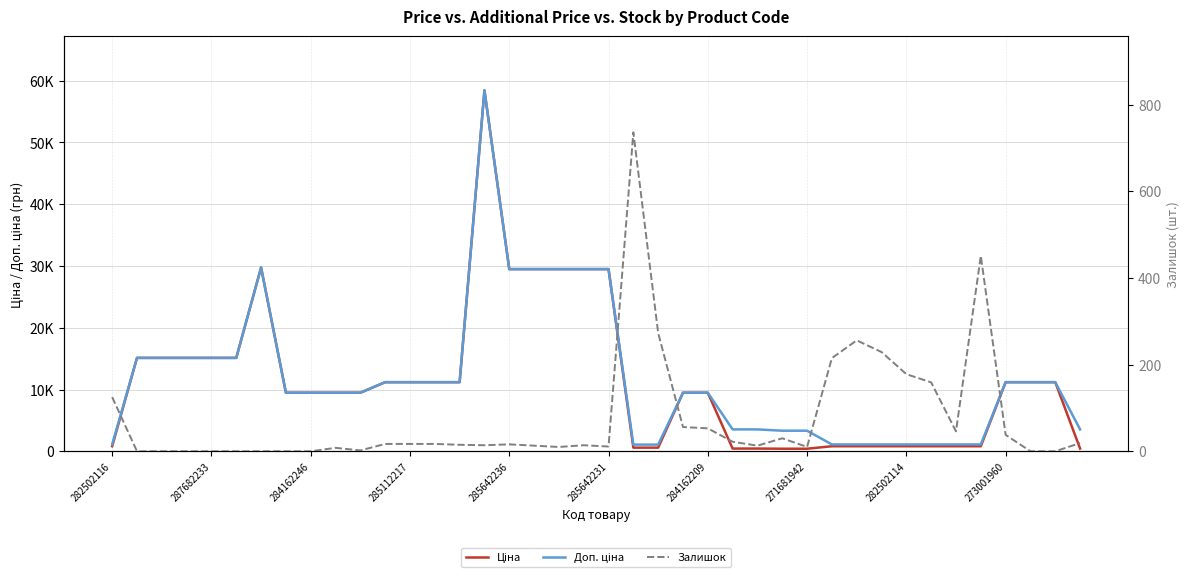

At how many categories does at least one series exceed 4990?

25